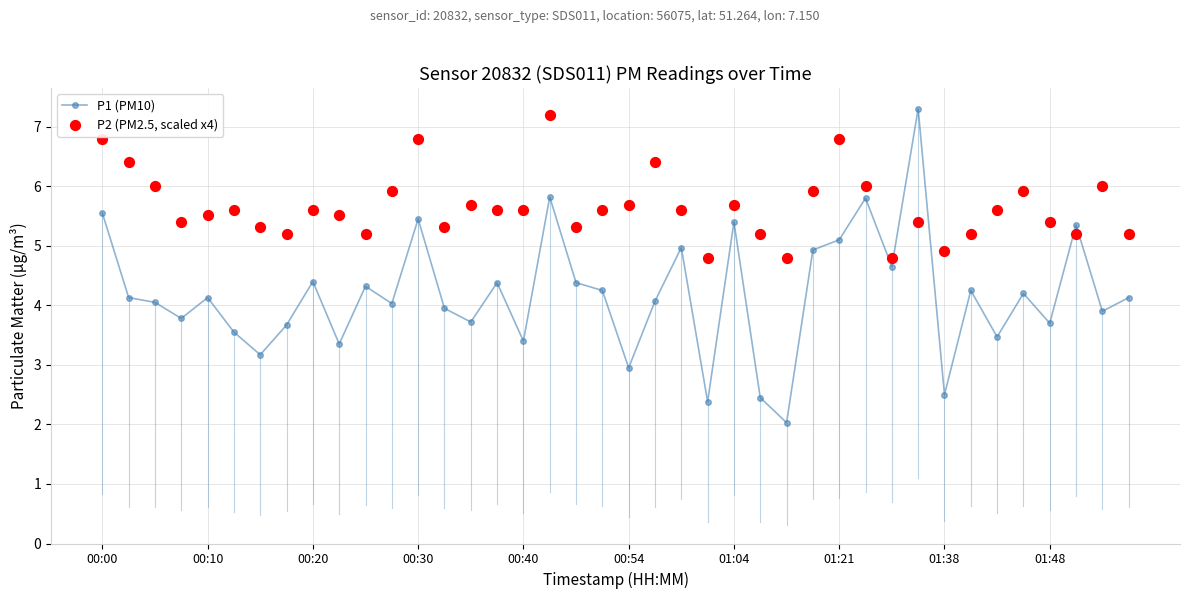

What are all the series names shown in the legend?

P1 (PM10), P2 (PM2.5, scaled x4)